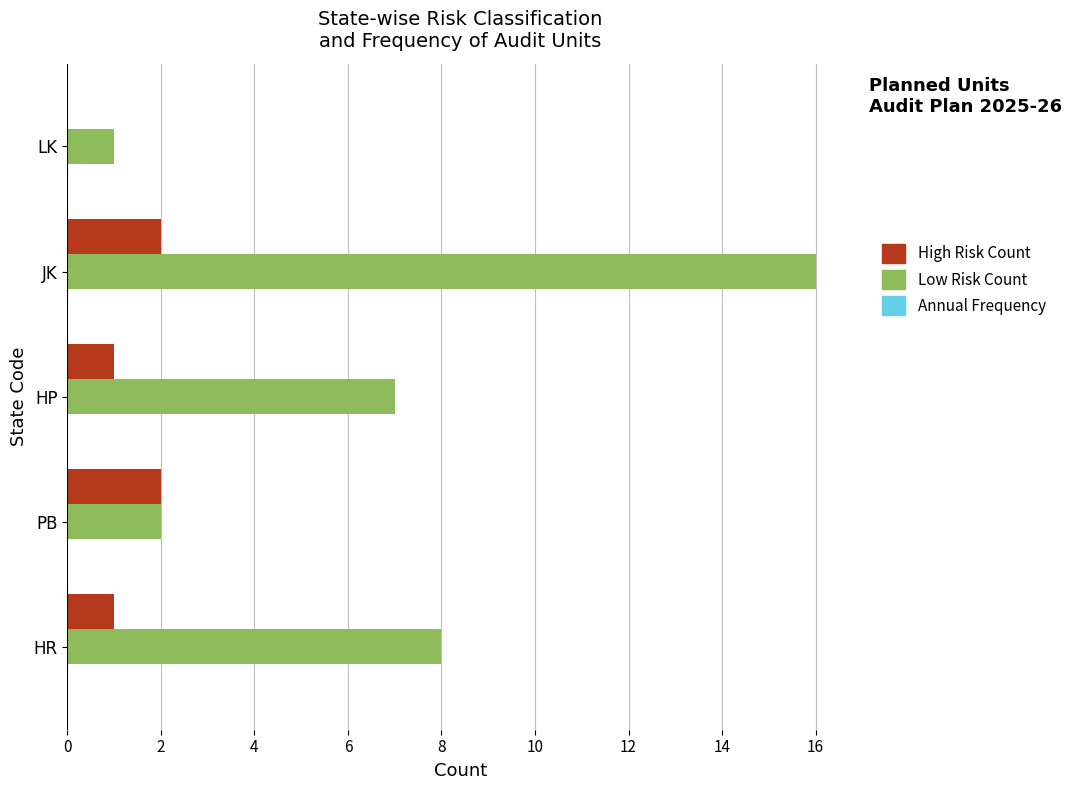

Which series has the widest spread of values?

Low Risk Count